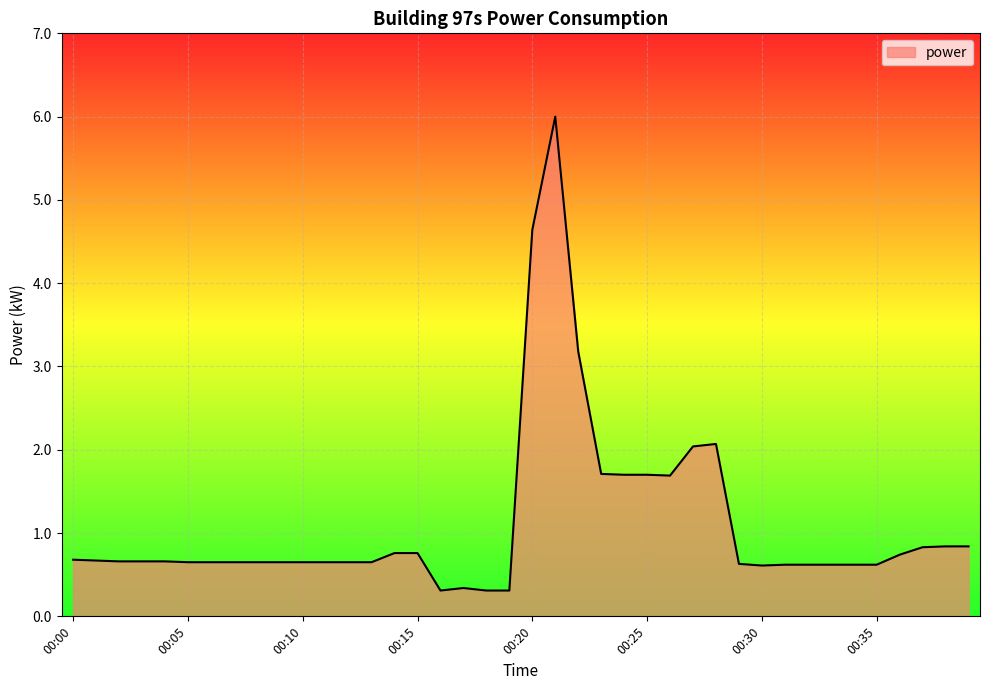

What is the maximum value shown in the chart?

6.0